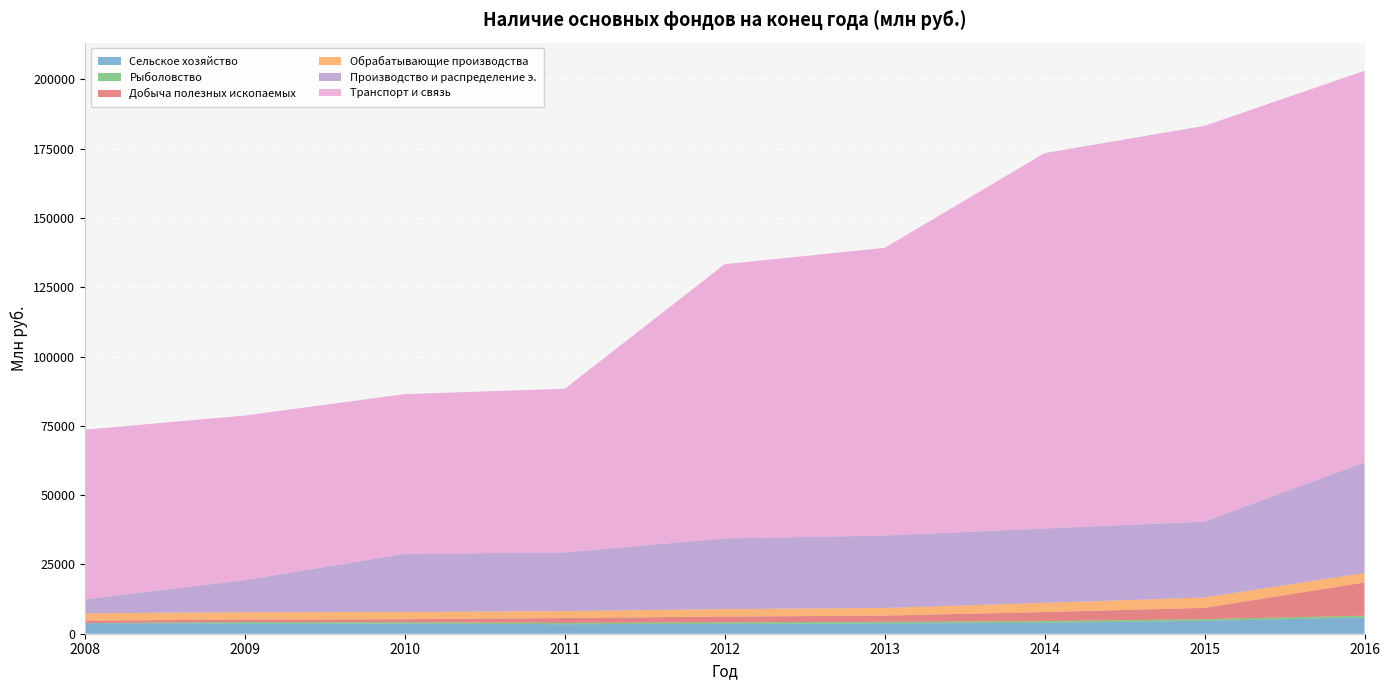

Reading right to left, transcribe all the data shown in this chart.

Сельское хозяйство: 5849	4640	3924	3701	3544	3432	3617	3711	3808
Рыболовство: 664	629	629	596	571	477	529	522	33
Добыча полезных ископаемых: 11977	4046	3271	2233	2062	1744	1077	875	882
Обрабатывающие производства: 3408	3746	3314	2778	2707	2519	2618	2649	2674
Производство и распределение э.: 39926	27377	26819	26095	25494	21165	20957	11576	5004
Транспорт и связь: 141251	142775	135420	103790	98931	59038	57650	59382	61208